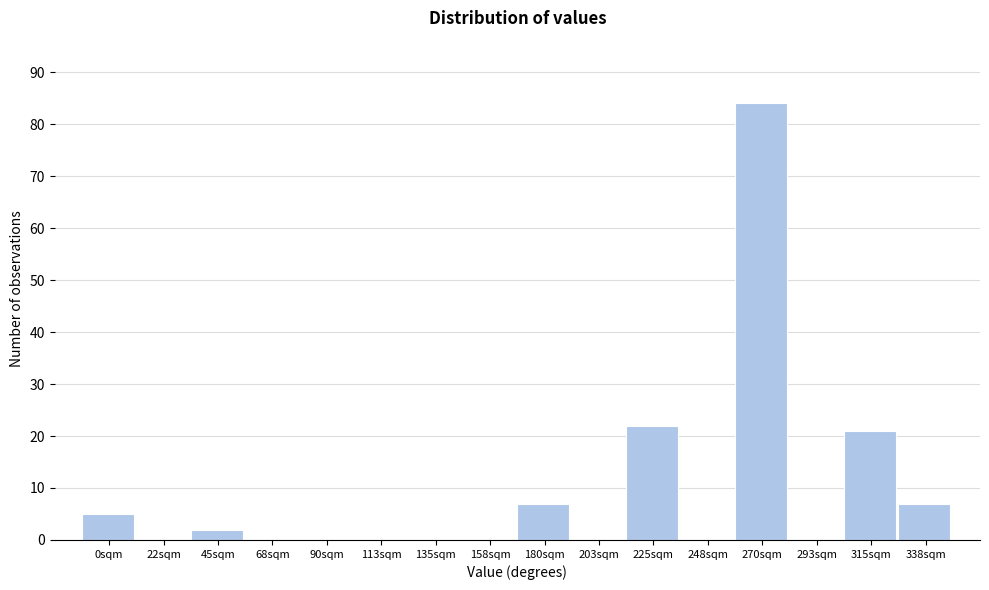

Reading left to right, list all the values displayed in this chart.

0sqm=5	22sqm=0	45sqm=2	68sqm=0	90sqm=0	113sqm=0	135sqm=0	158sqm=0	180sqm=7	203sqm=0	225sqm=22	248sqm=0	270sqm=84	293sqm=0	315sqm=21	338sqm=7